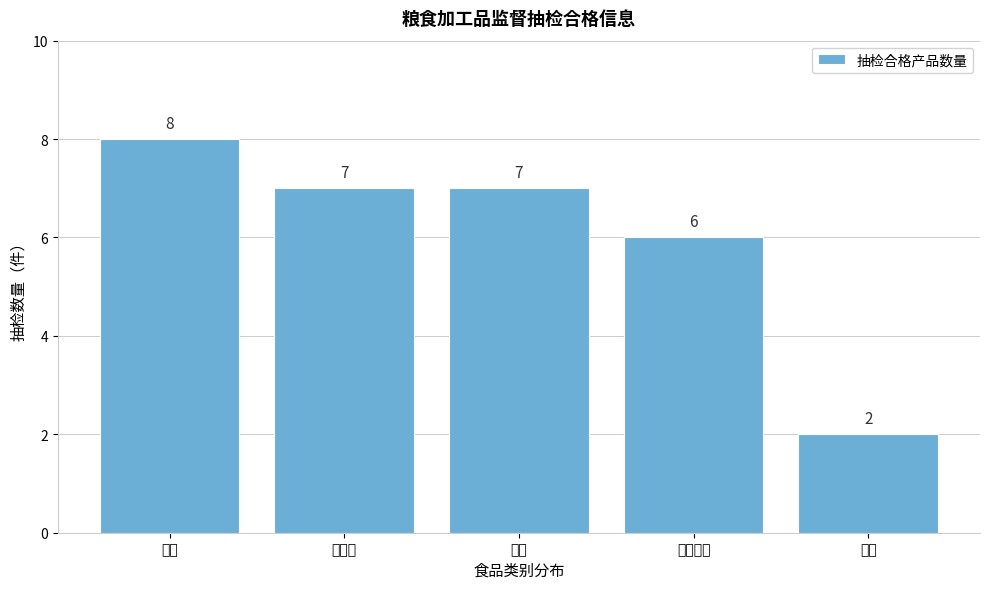

Reading left to right, transcribe all the data shown in this chart.

大米=8	小麦粉=7	挂面=7	湿面制品=6	其他=2